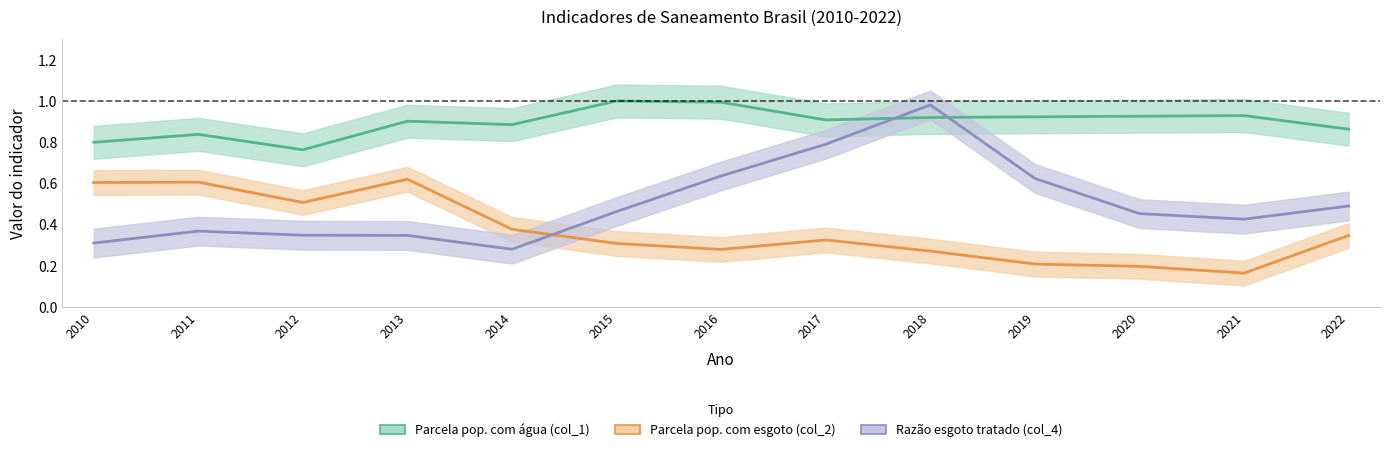

Reading right to left, transcribe all the data shown in this chart.

Parcela da populacao com agua (col_1): 0.9	0.9	0.9	0.9	0.9	0.9	1.0	1.0	0.9	0.9	0.8	0.8	0.8
Parcela da populacao com esgoto (col_2): 0.3	0.2	0.2	0.2	0.3	0.3	0.3	0.3	0.4	0.6	0.5	0.6	0.6
Razao esgoto tratado (col_4): 0.5	0.4	0.5	0.6	1.0	0.8	0.6	0.5	0.3	0.3	0.3	0.4	0.3